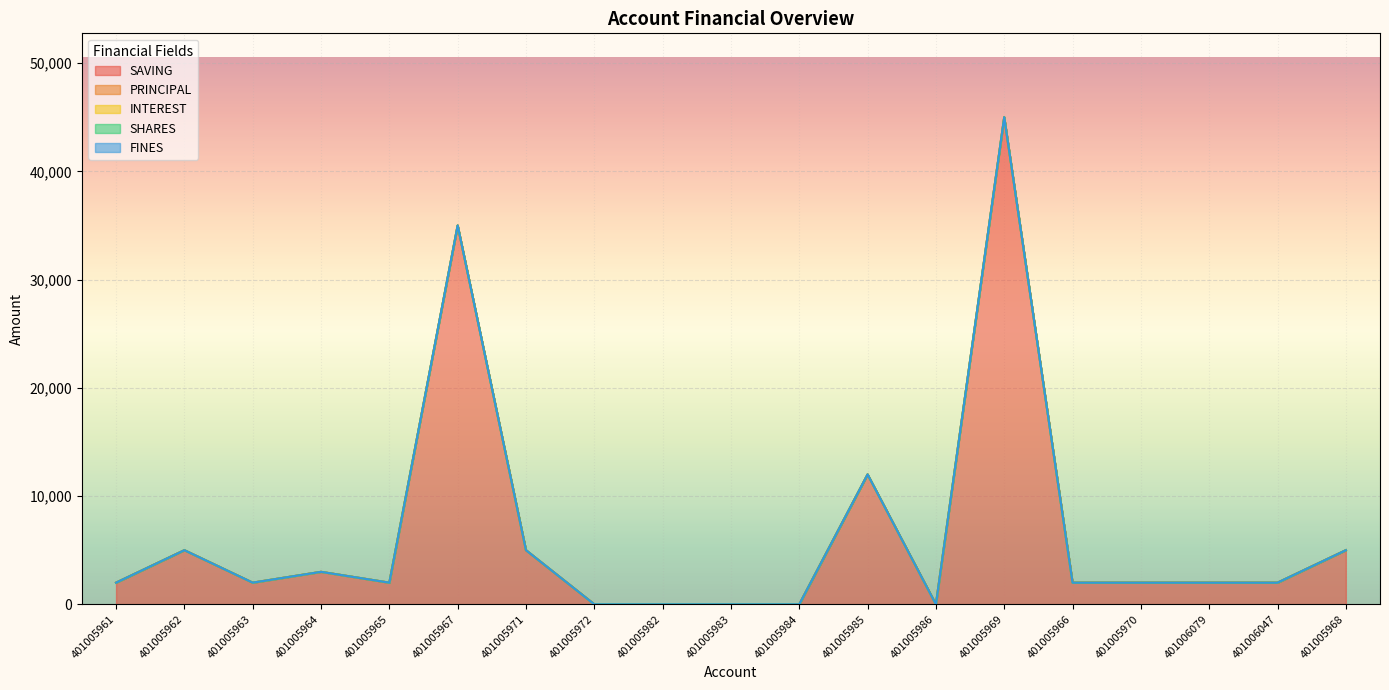

Reading left to right, what are all the values shown in this chart?

SAVING: 2000	5000	2000	3000	2000	35000	5000	0	0	0	0	12000	0	45000	2000	2000	2000	2000	5000
PRINCIPAL: 0	0	0	0	0	0	0	0	0	0	0	0	0	0	0	0	0	0	0
INTEREST: 0	0	0	0	0	0	0	0	0	0	0	0	0	0	0	0	0	0	0
SHARES: 0	0	0	0	0	0	0	0	0	0	0	0	0	0	0	0	0	0	0
FINES: 0	0	0	0	0	0	0	0	0	0	0	0	0	0	0	0	0	0	0